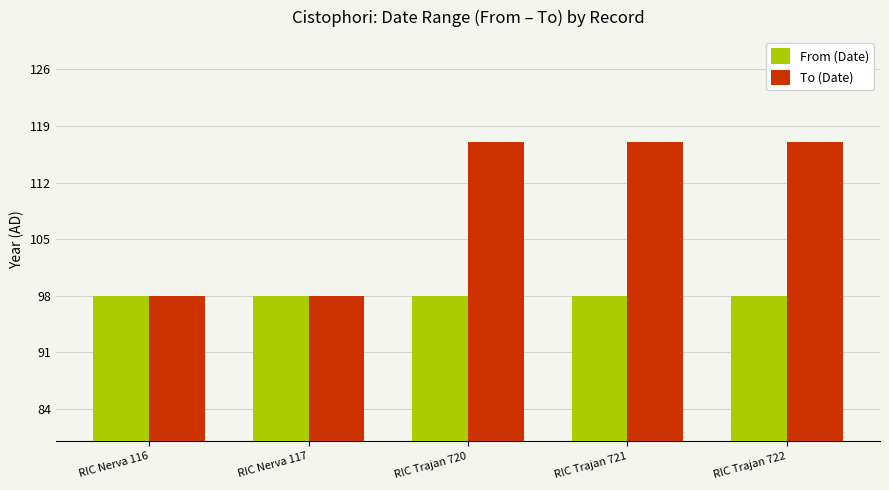

What is the difference between the second highest and minimum values in the To (Date) series?

19